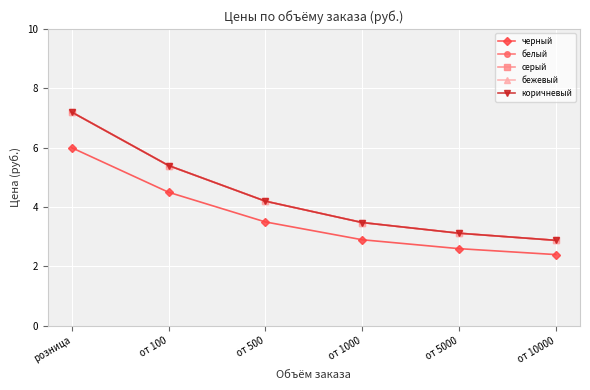

The коричневый series shows 7.2 at розница. True or false?

True